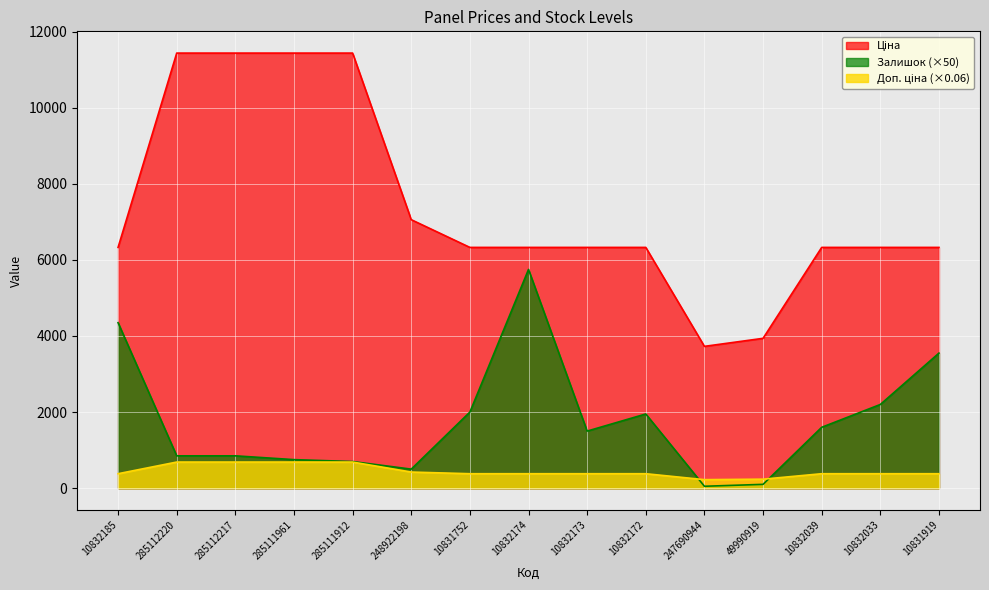

What is the value of the Залишок point at the 5th from the left?

700.0